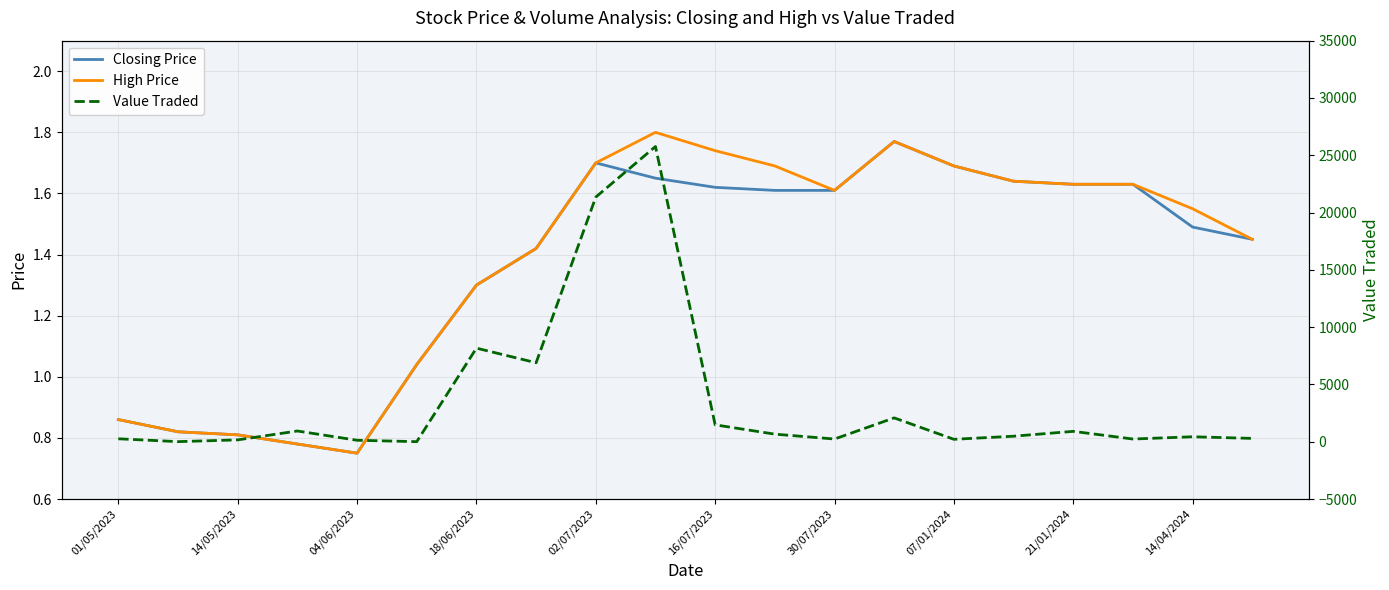

The High Price series shows 1.7 at 07/01/2024. True or false?

True